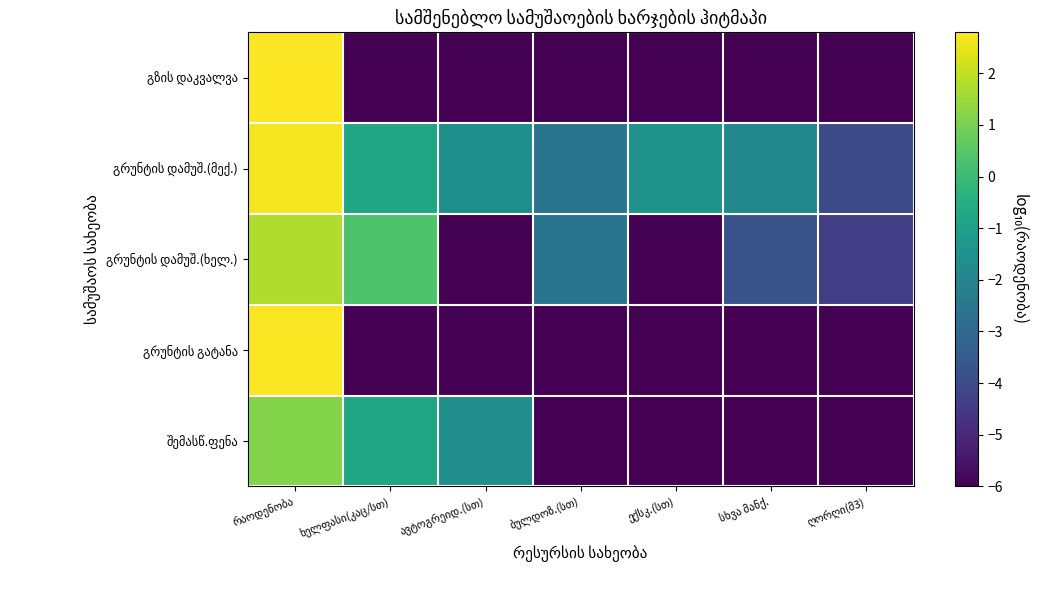

Is the value of გრუნტის დამუშ.(მექ.) at ექსკ.(სთ) greater than the value of გრუნტის გატანა at სხვა მანქ.?

Yes